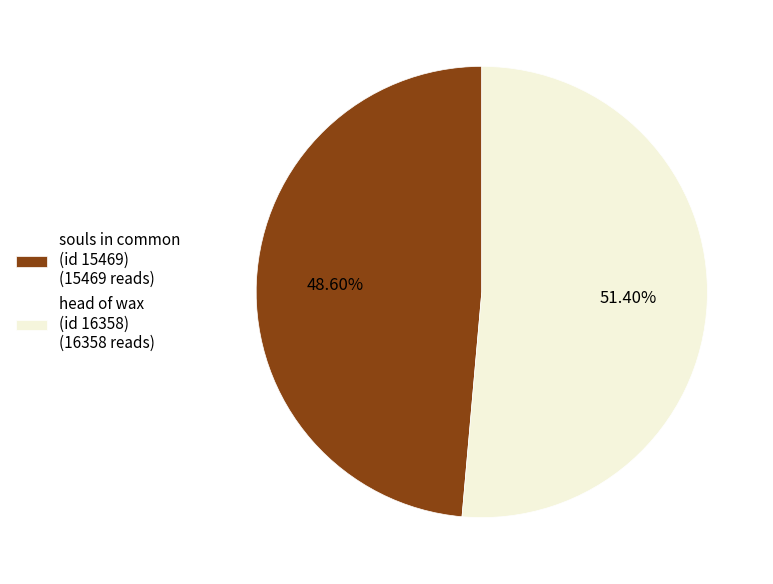

Which category has the biggest portion of the pie?

head of wax (id 16358) (16358 reads)